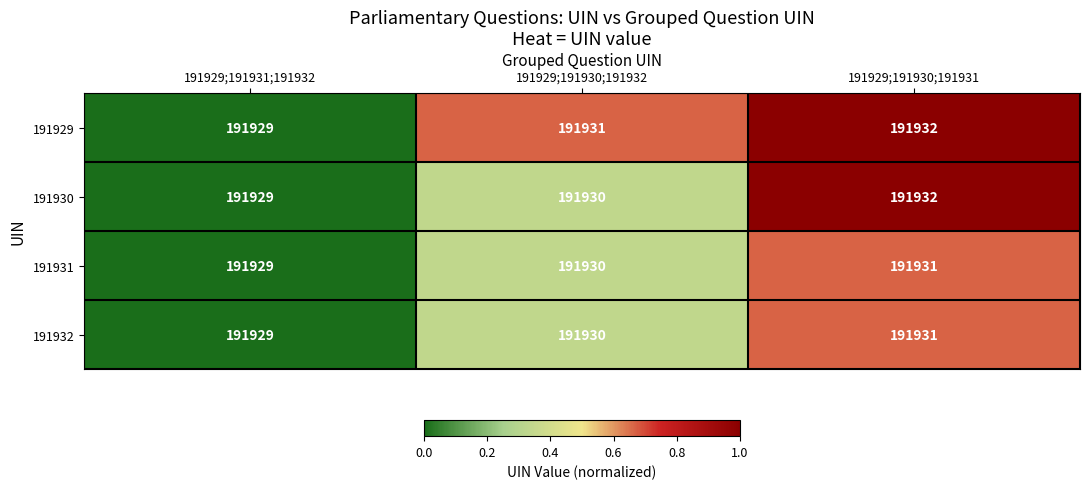

The 191930 series shows 191929 at 191929;191931;191932. True or false?

True